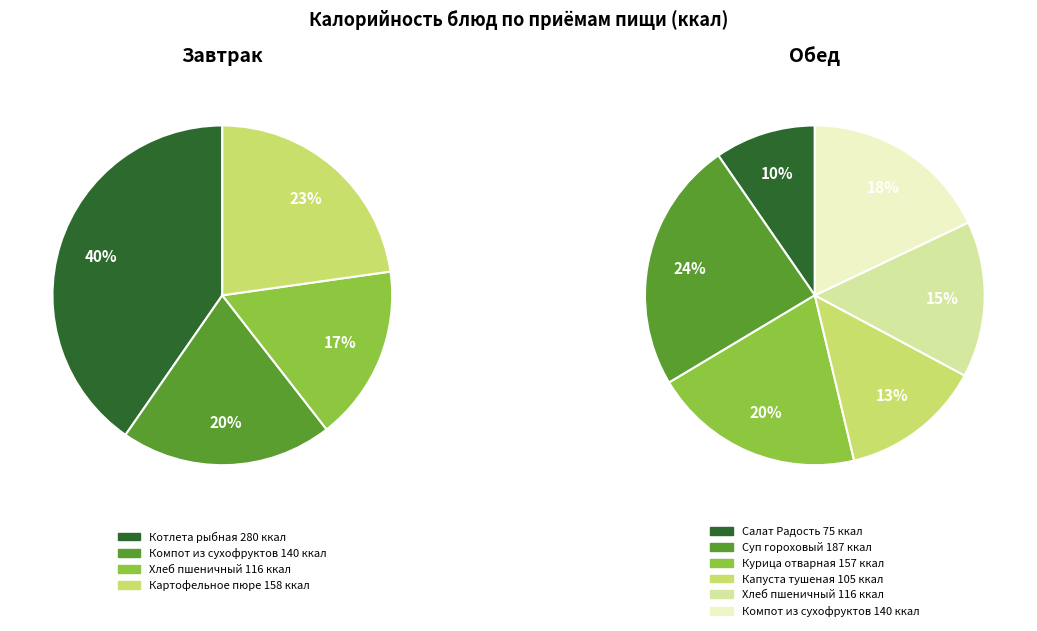

Which category has the smallest portion of the pie?

Салат Радость овощной